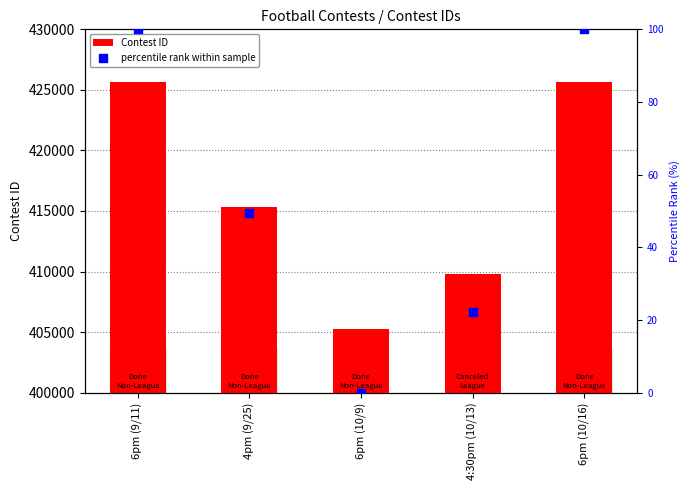

At which category is the sum across all series the highest?

6pm (10/16)